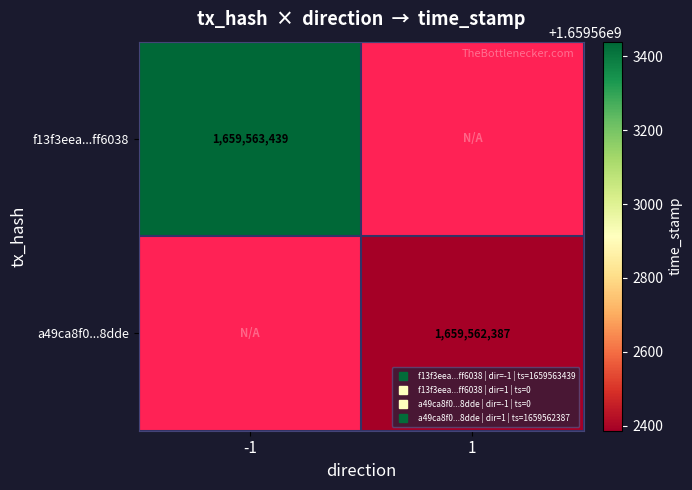

At which category is the sum across all series the highest?

-1